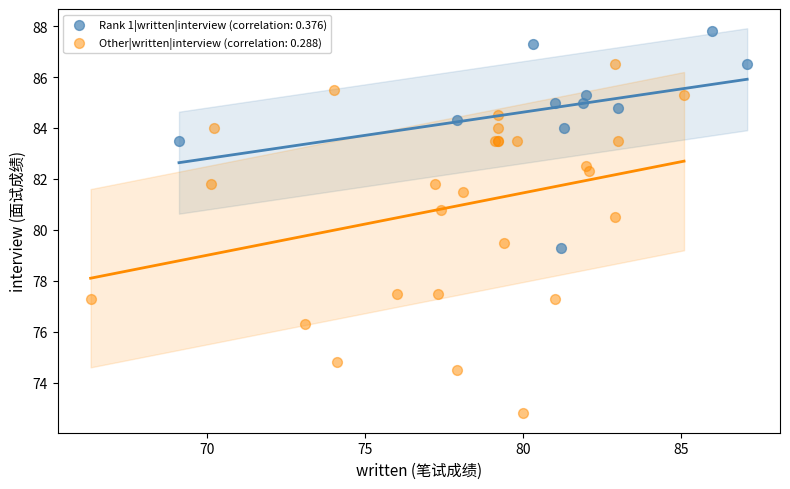

Which series reaches the minimum Y coordinate?

Other|written|interview (correlation: 0.288)